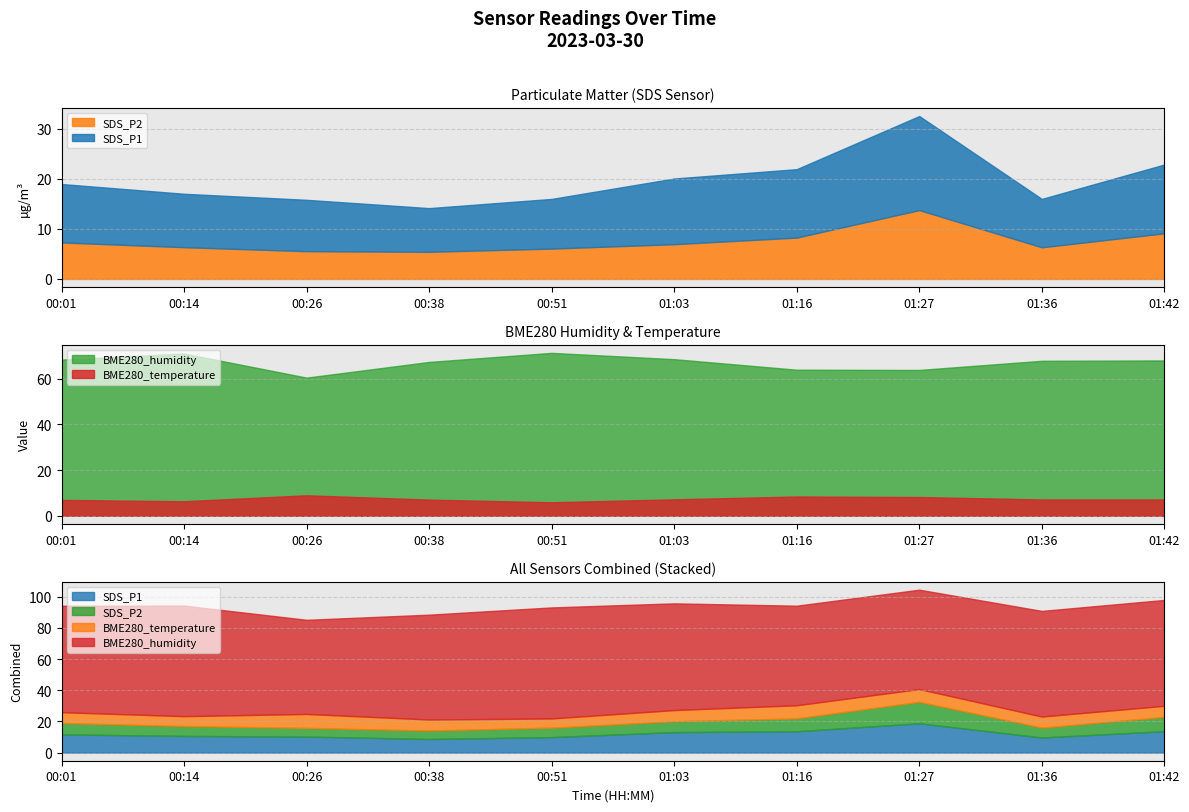

How many intersections are there between BME280_temperature and SDS_P2?

6